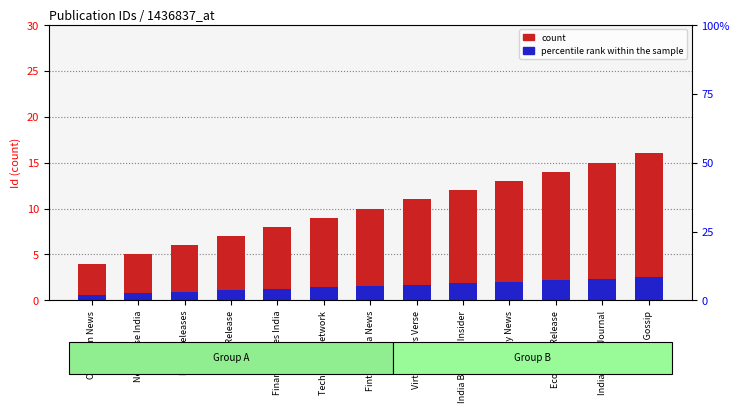

Which category has the highest value in the Id (count) series?

Tech Gossip